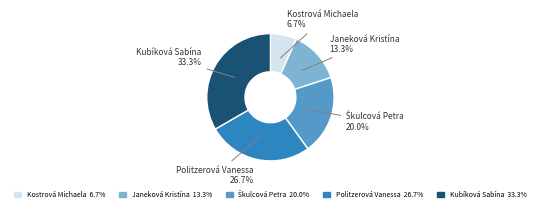

How many slices are in this pie chart?

5